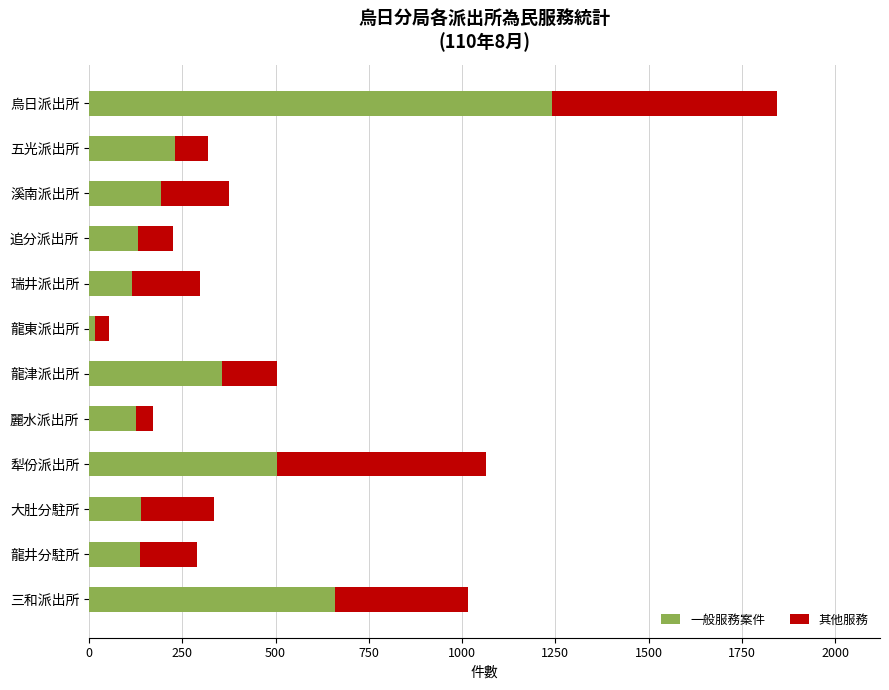

At which category is the sum across all series the highest?

烏日派出所